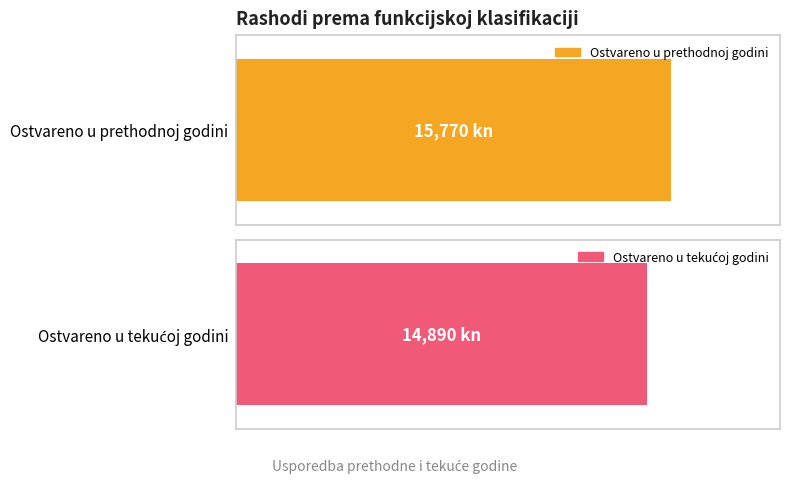

True or false: Ostvareno u prethodnoj godini has a value of 9491 at Obrana.

False